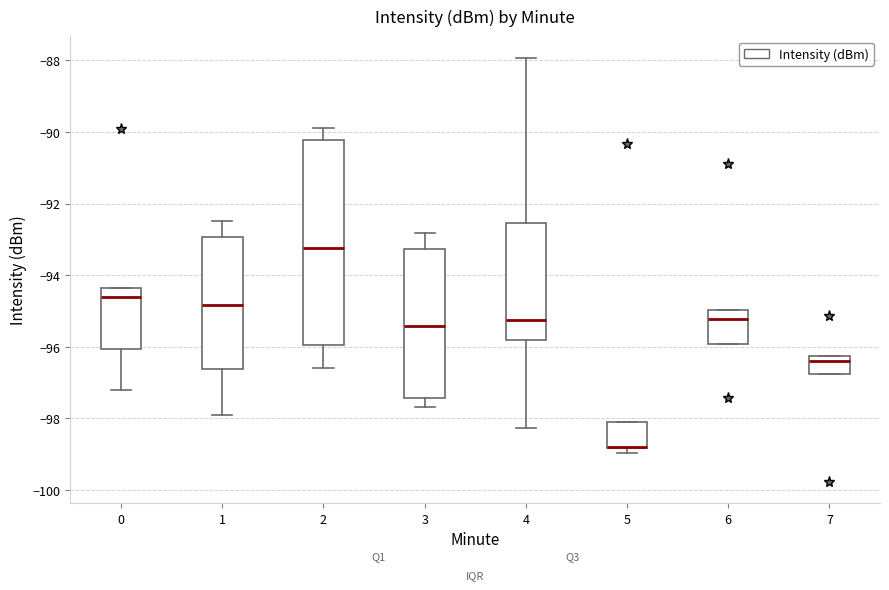

Reading left to right, transcribe this box plot: for each box, give where its median line is, the range the box spans, and where its two whiskers end, as read against the y-axis. The values are not printed on the chart, so give them approximately, as read against the axis.

0: median -94.6, box -96.0 to -94.4, whiskers -97.2 to -94.4
1: median -94.8, box -96.6 to -93.0, whiskers -98.0 to -92.4
2: median -93.2, box -96.0 to -90.2, whiskers -96.6 to -89.8
3: median -95.4, box -97.4 to -93.2, whiskers -97.6 to -92.8
4: median -95.2, box -95.8 to -92.6, whiskers -98.2 to -88.0
5: median -98.8 (drawn on the box's lower edge), box -98.8 to -98.2, whiskers -99.0 to -98.2
6: median -95.2, box -96.0 to -95.0, whiskers -96.0 to -95.0
7: median -96.4, box -96.8 to -96.2, whiskers -96.8 to -96.2